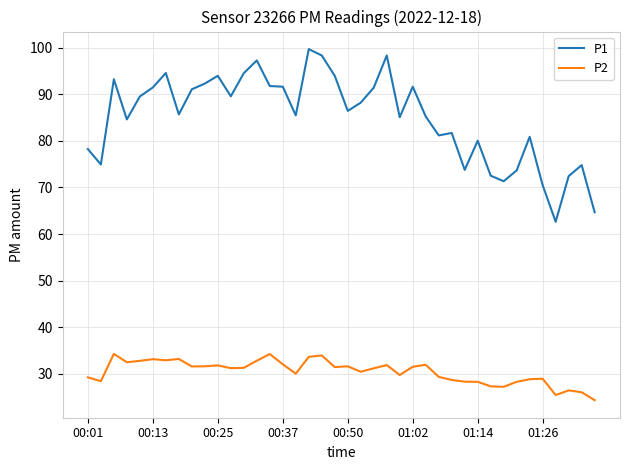

Which series has the widest spread of values?

P1